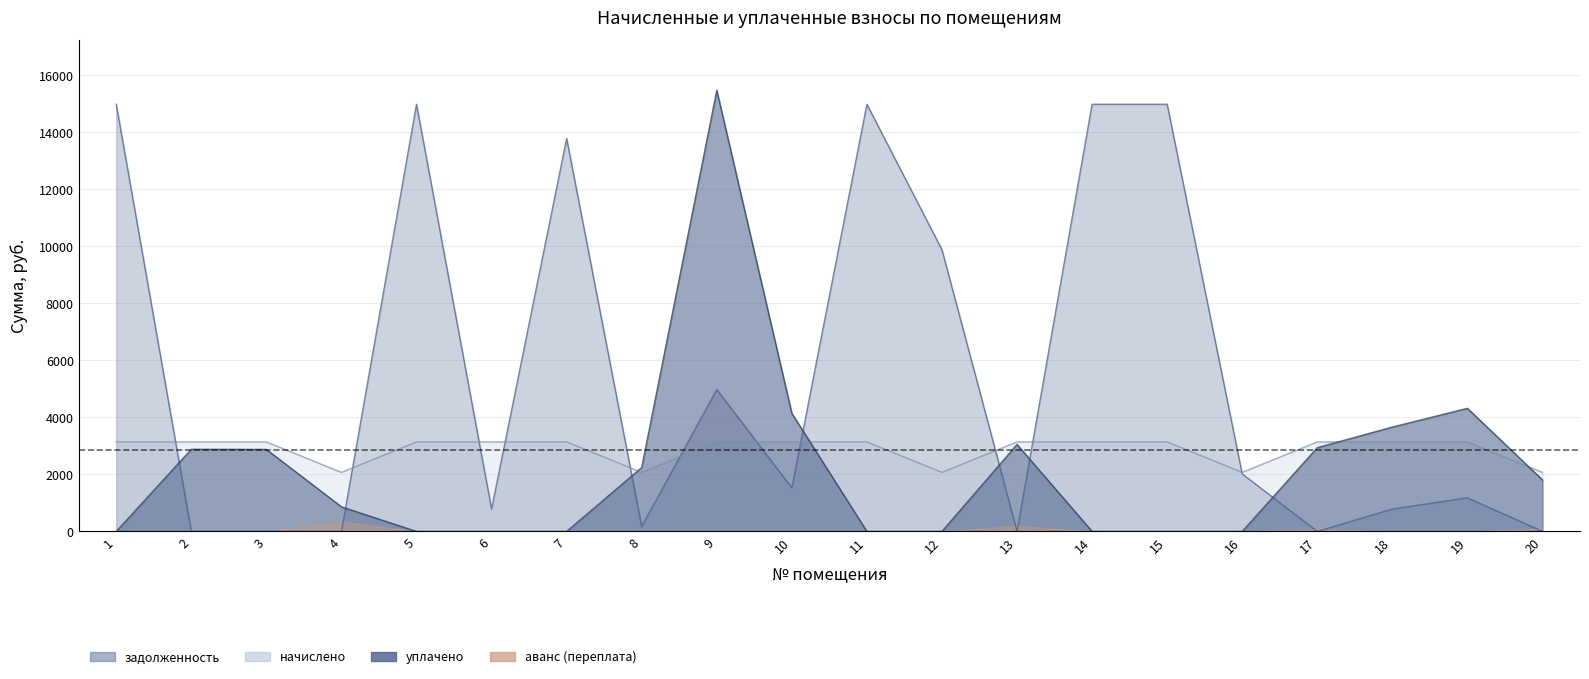

At which label does начислено reach its peak?

1